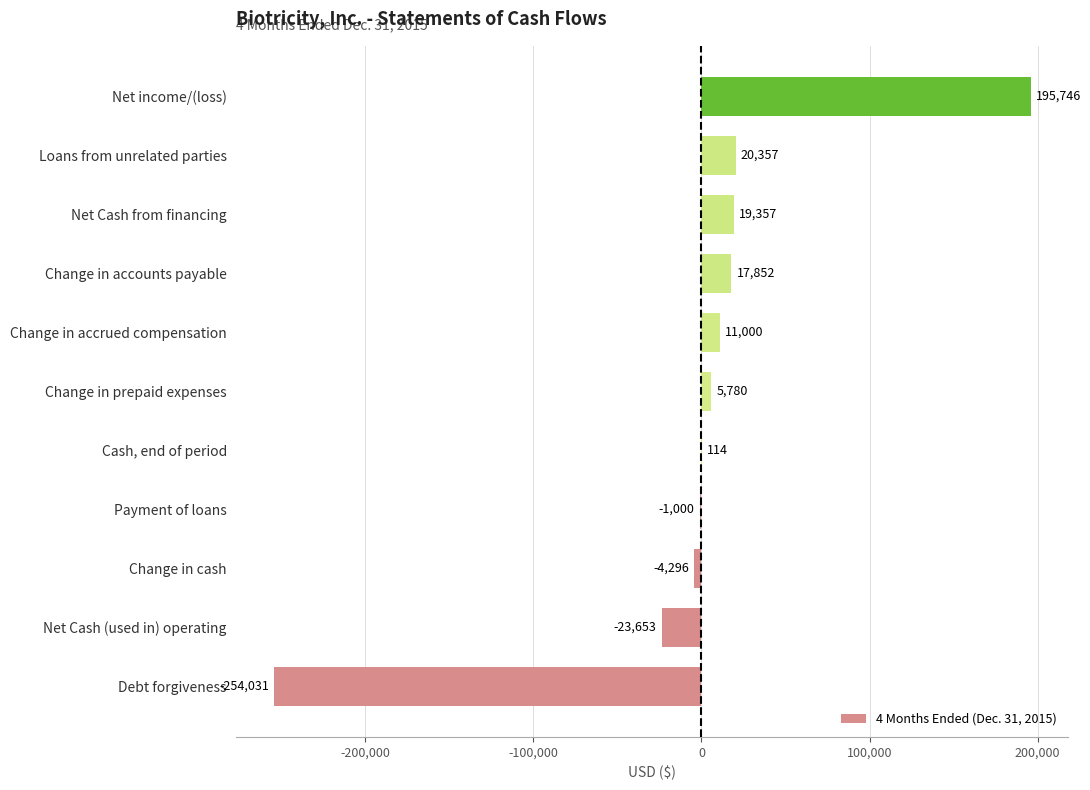

True or false: the data shows 195746 at Net income/(loss).

True